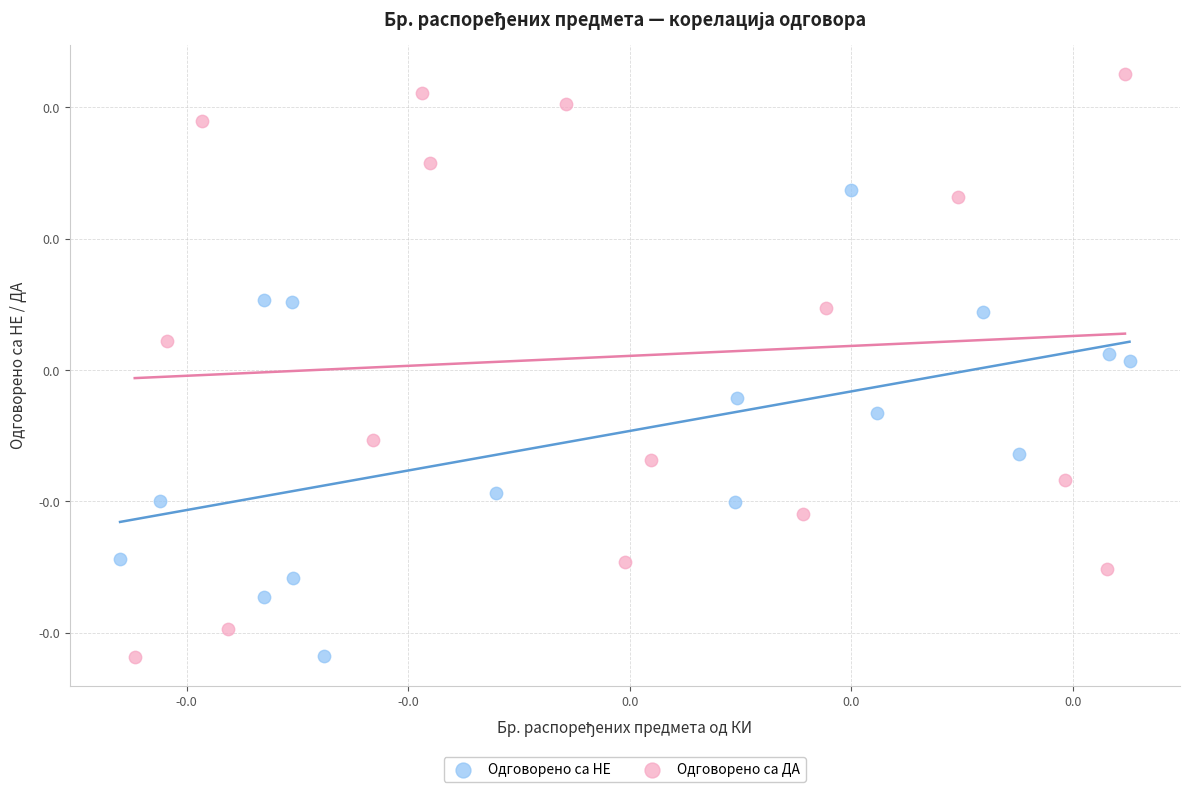

What are all the series names shown in the legend?

Одговорено са НЕ, Одговорено са ДА